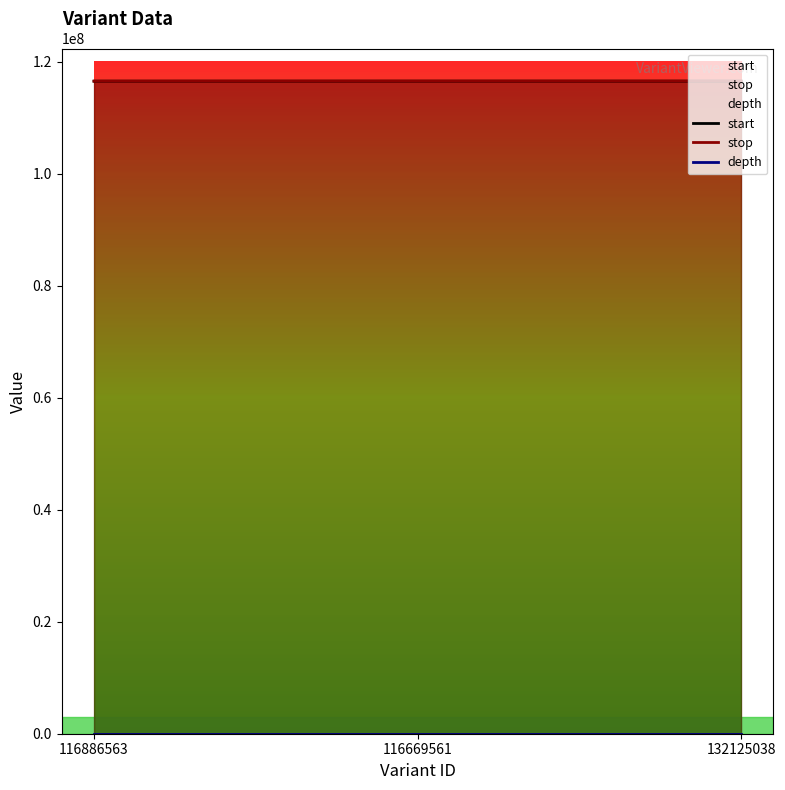

Does the chart have visible grid lines?

No